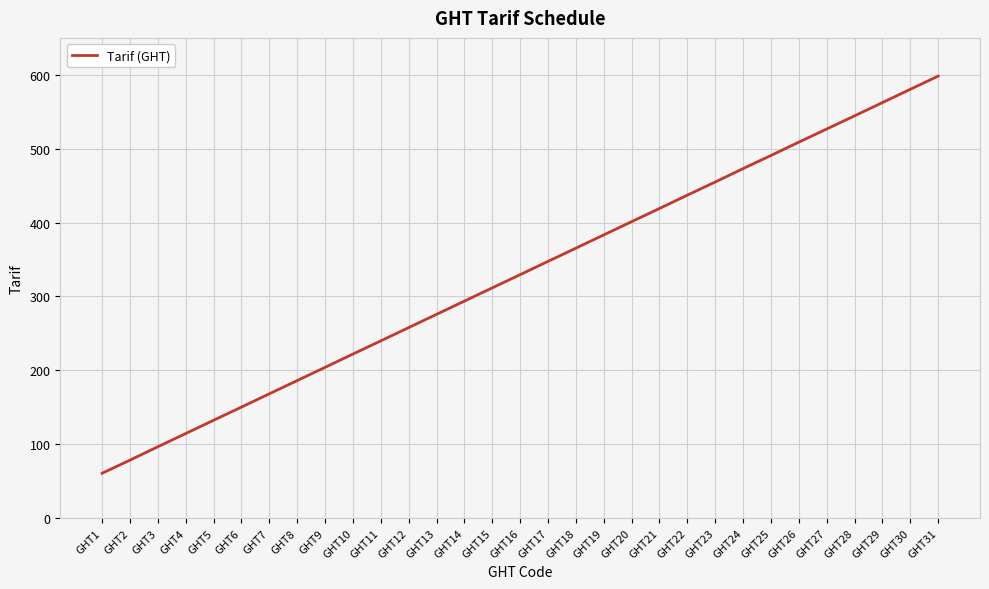

List the labels in order of value, largest first.

GHT31, GHT30, GHT29, GHT28, GHT27, GHT26, GHT25, GHT24, GHT23, GHT22, GHT21, GHT20, GHT19, GHT18, GHT17, GHT16, GHT15, GHT14, GHT13, GHT12, GHT11, GHT10, GHT9, GHT8, GHT7, GHT6, GHT5, GHT4, GHT3, GHT2, GHT1